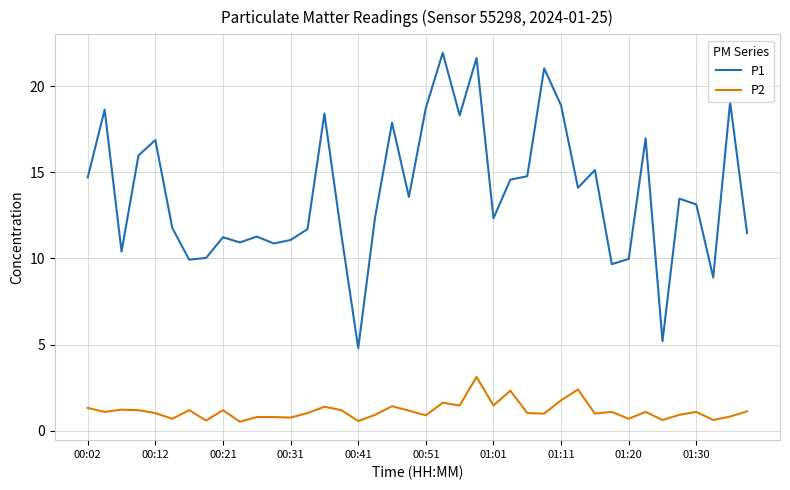

Which series has the largest range (max minus min)?

P1